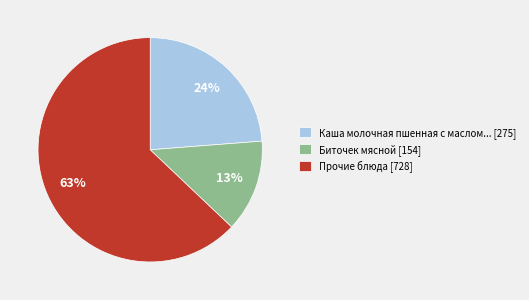

Count the number of slices in the pie.

3